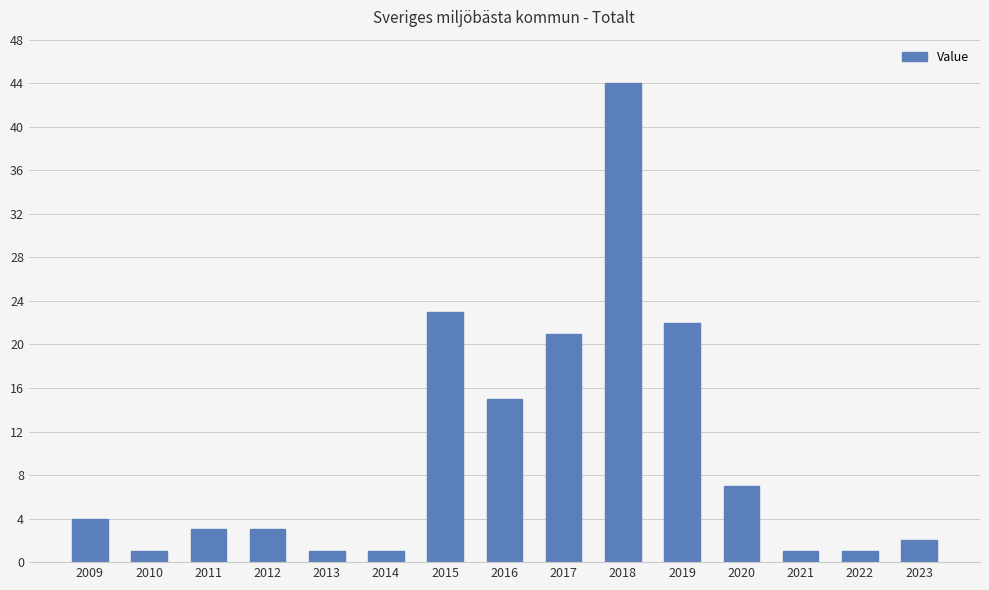

What is the difference between the maximum and minimum values?

43